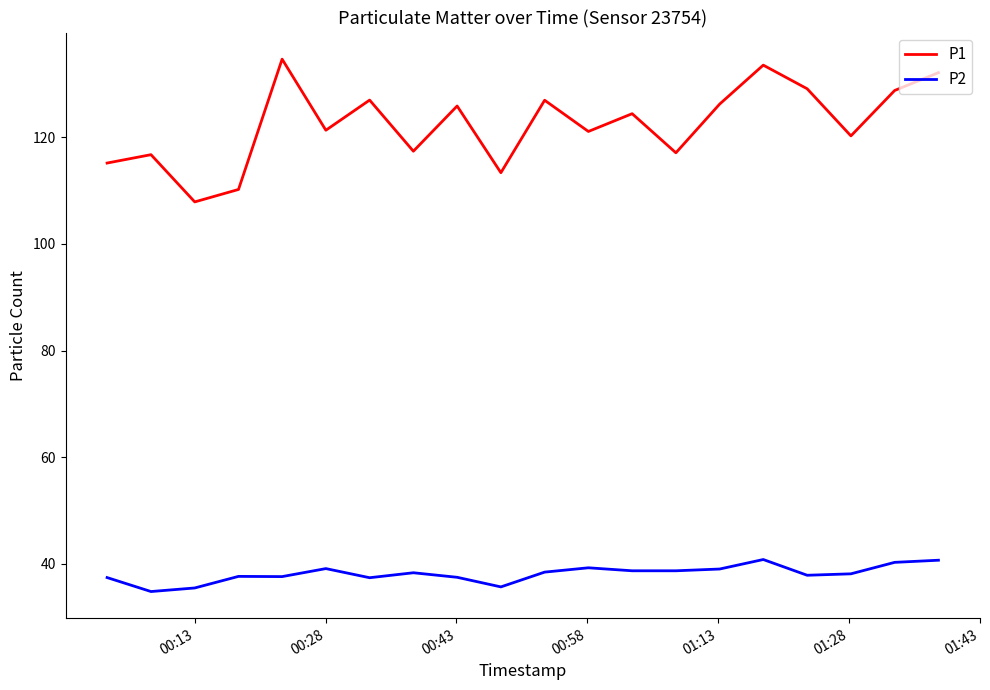

How many lines are shown in the chart?

2